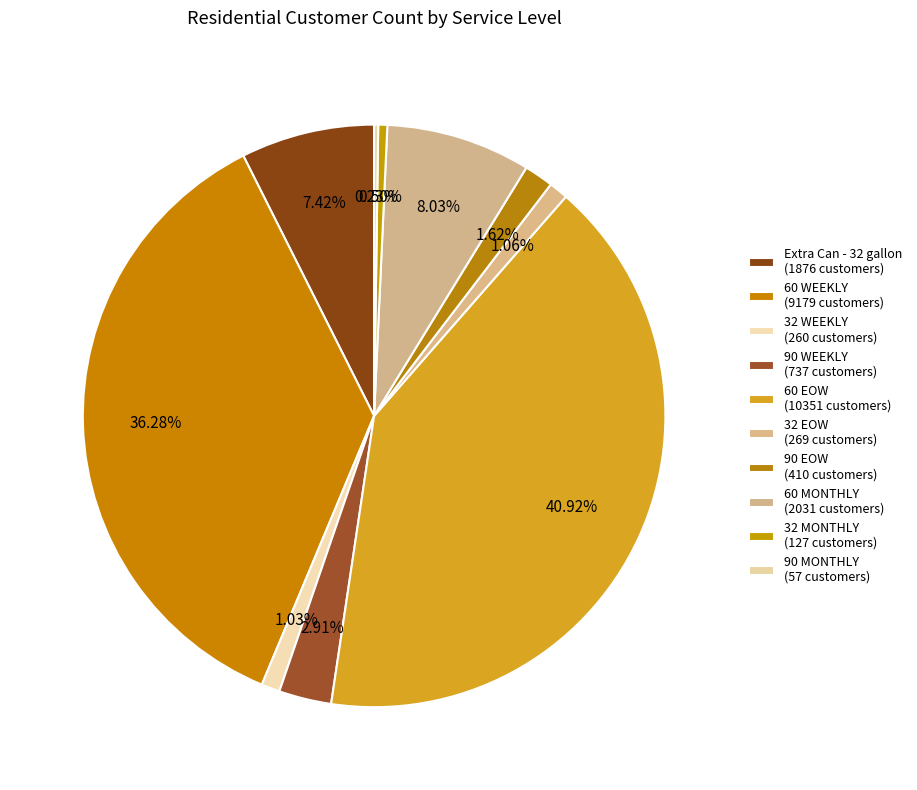

Which slice is the smallest?

90 MONTHLY